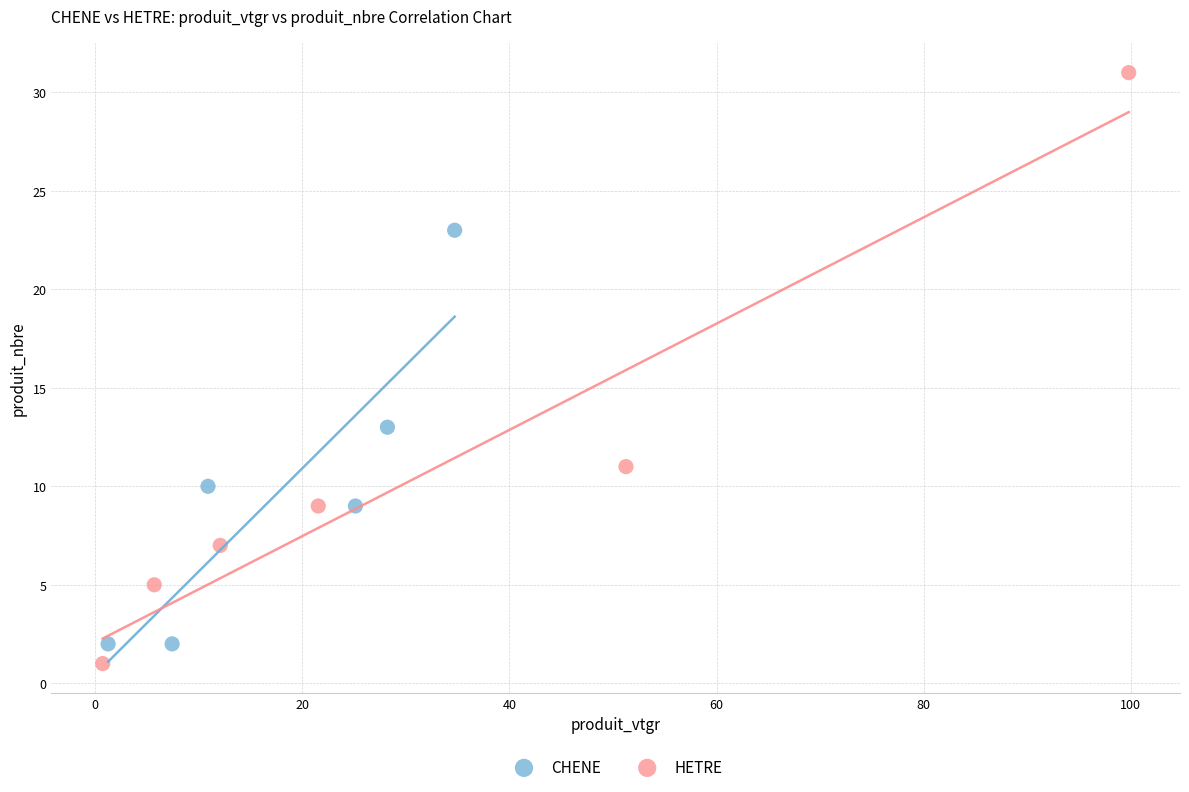

Which series contains the lowest Y value?

HETRE